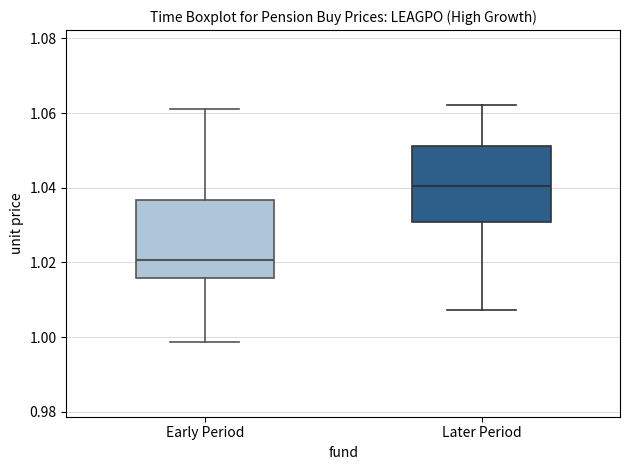

Reading left to right, transcribe this box plot: for each box, give where its median line is, the range the box spans, and where its two whiskers end, as read against the y-axis. The values are not printed on the chart, so give them approximately, as read against the axis.

Early Period: median 1.020, box 1.016 to 1.036, whiskers 0.998 to 1.062
Later Period: median 1.040, box 1.030 to 1.052, whiskers 1.008 to 1.062